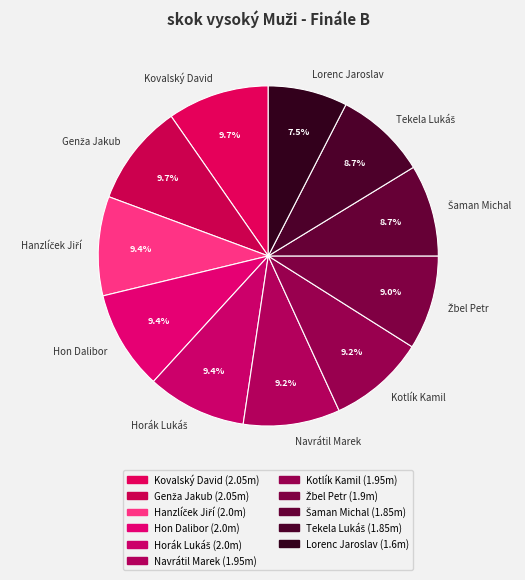

Count the number of slices in the pie.

11